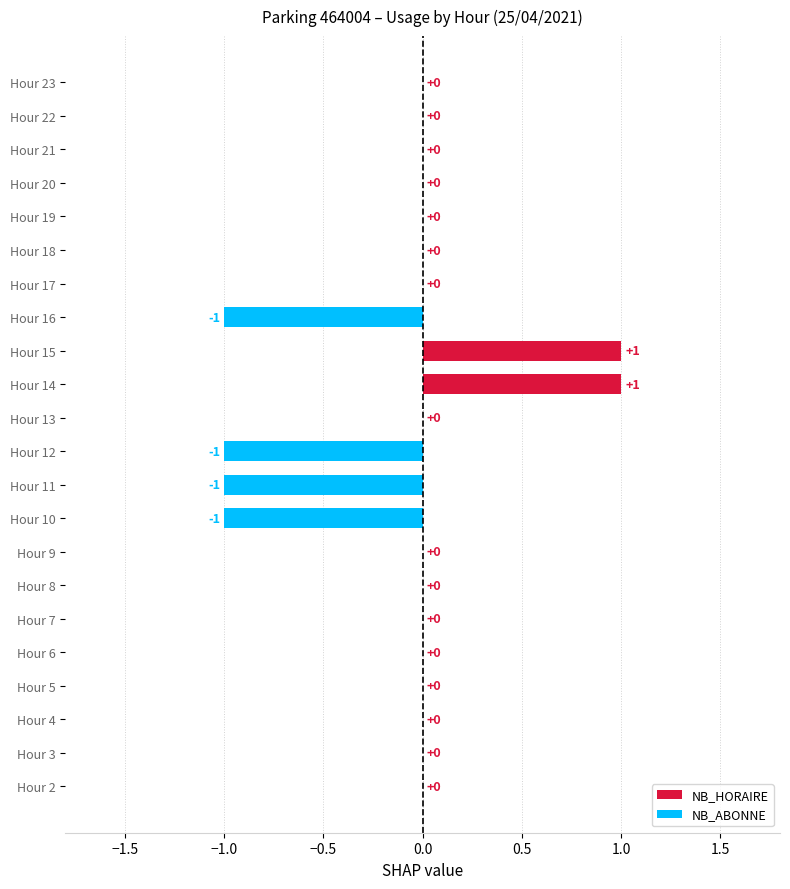

How many groups of bars are there?

22